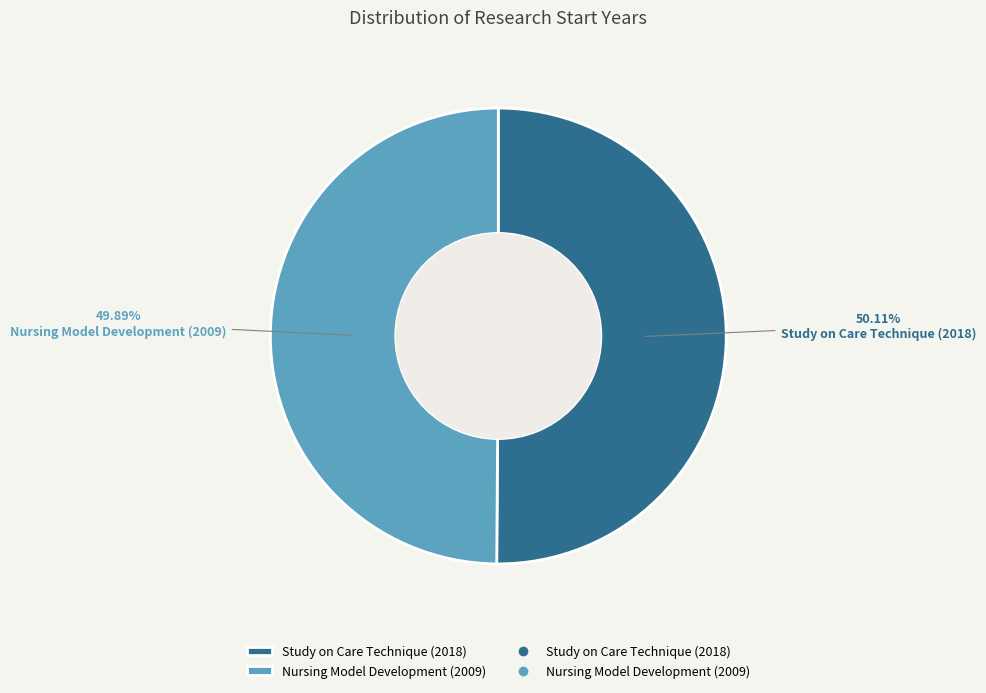

Is there a majority slice in this chart?

Yes